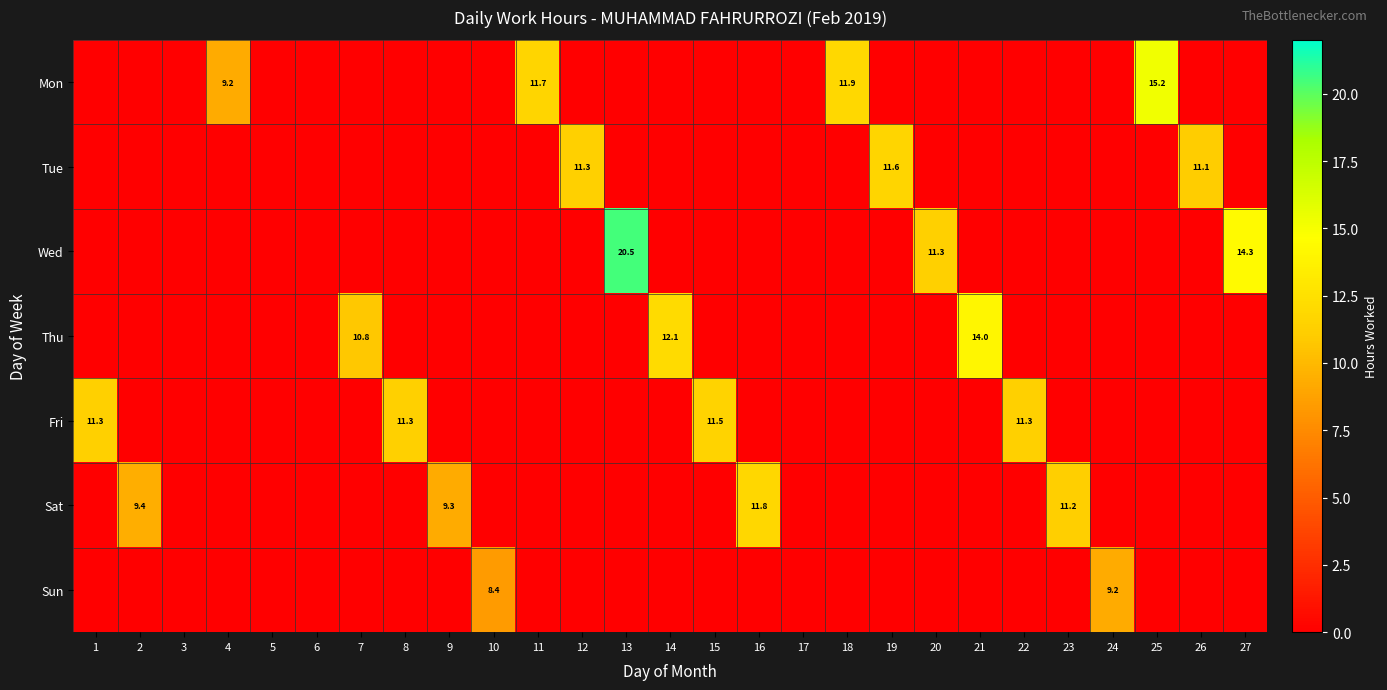

How many values in Sun are above zero?

2